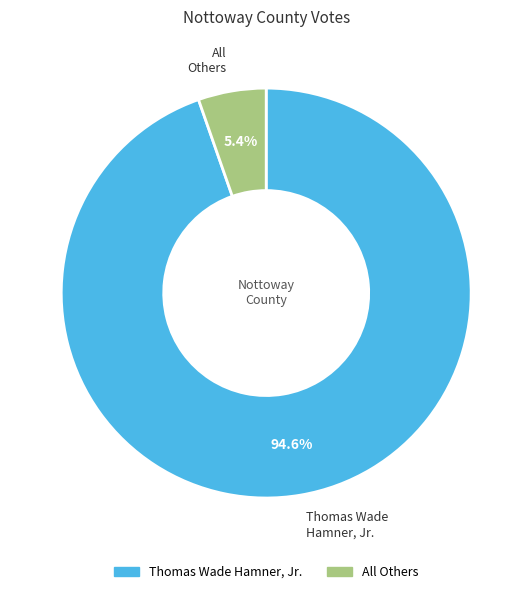

Which category has the smallest portion of the pie?

All Others